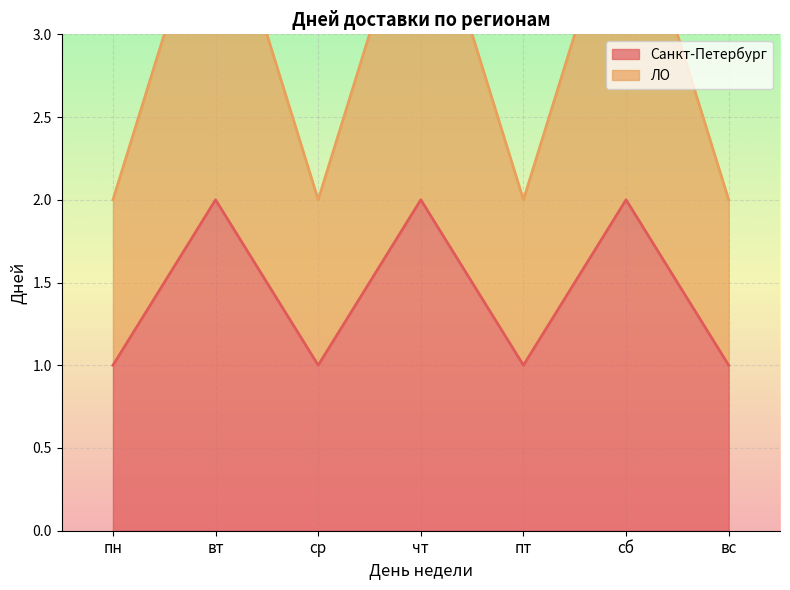

At how many categories does at least one series exceed 3?

3